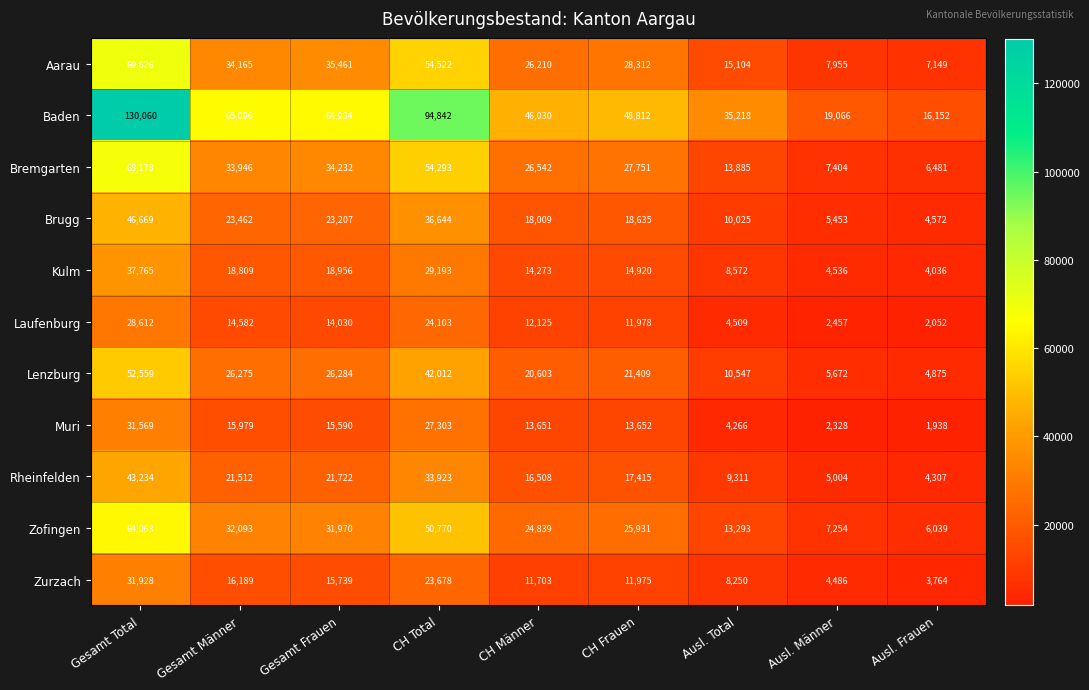

Which series has the largest total across all categories?

Baden